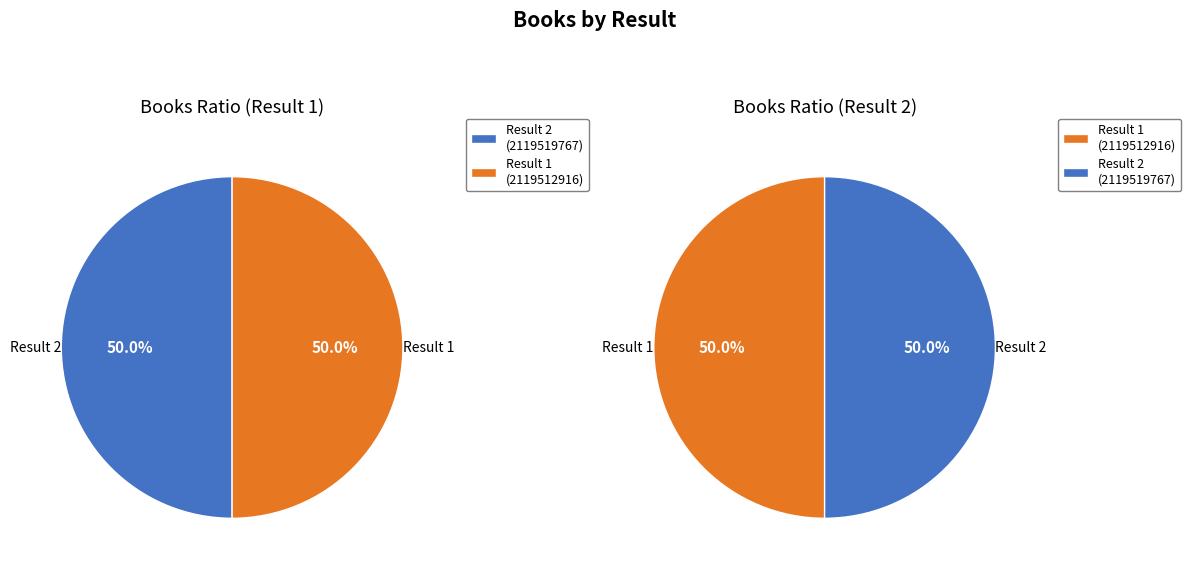

Count the number of slices in the pie.

2